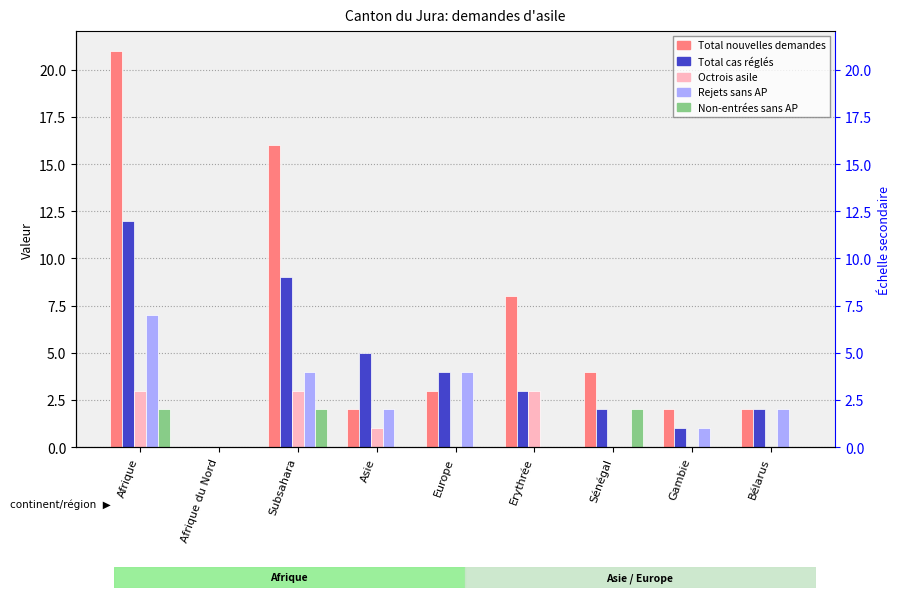

What is the difference between the second highest and second lowest values in the Total cas réglés series?

8